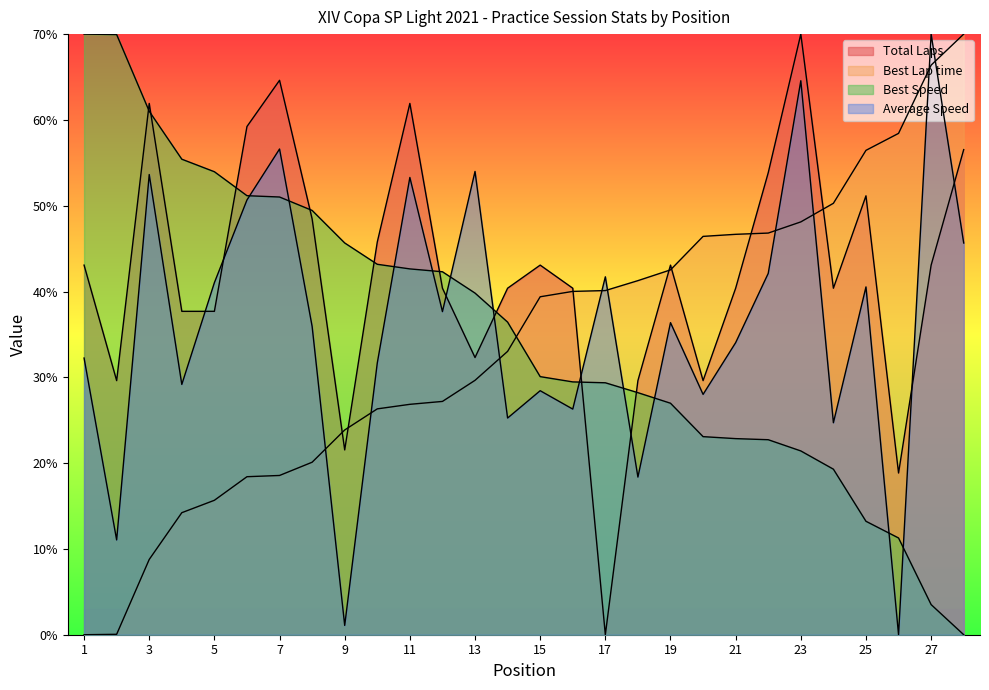

Where does the Average Speed series first go above 66?

3